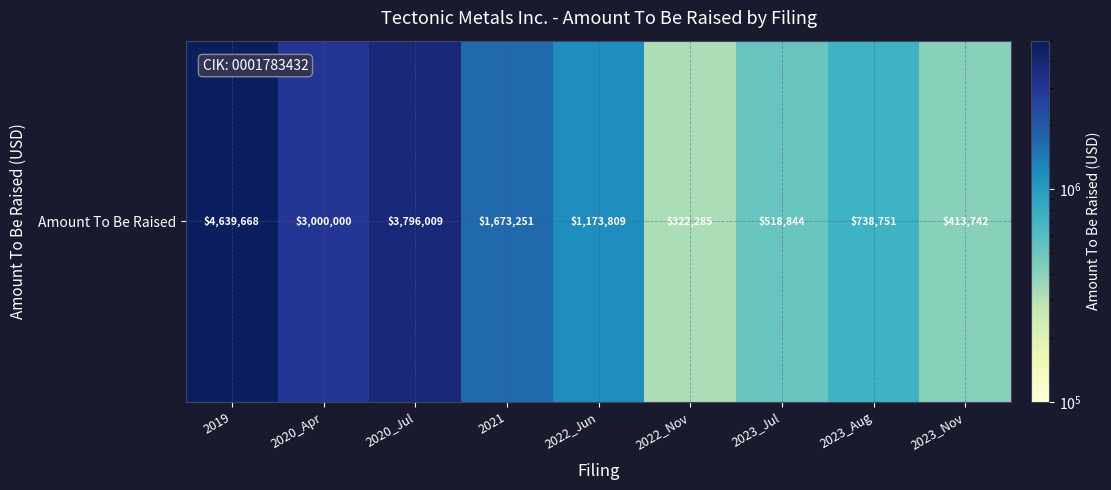

What is the sum of the values at 2022_Jun and 2023_Jul?

1692653